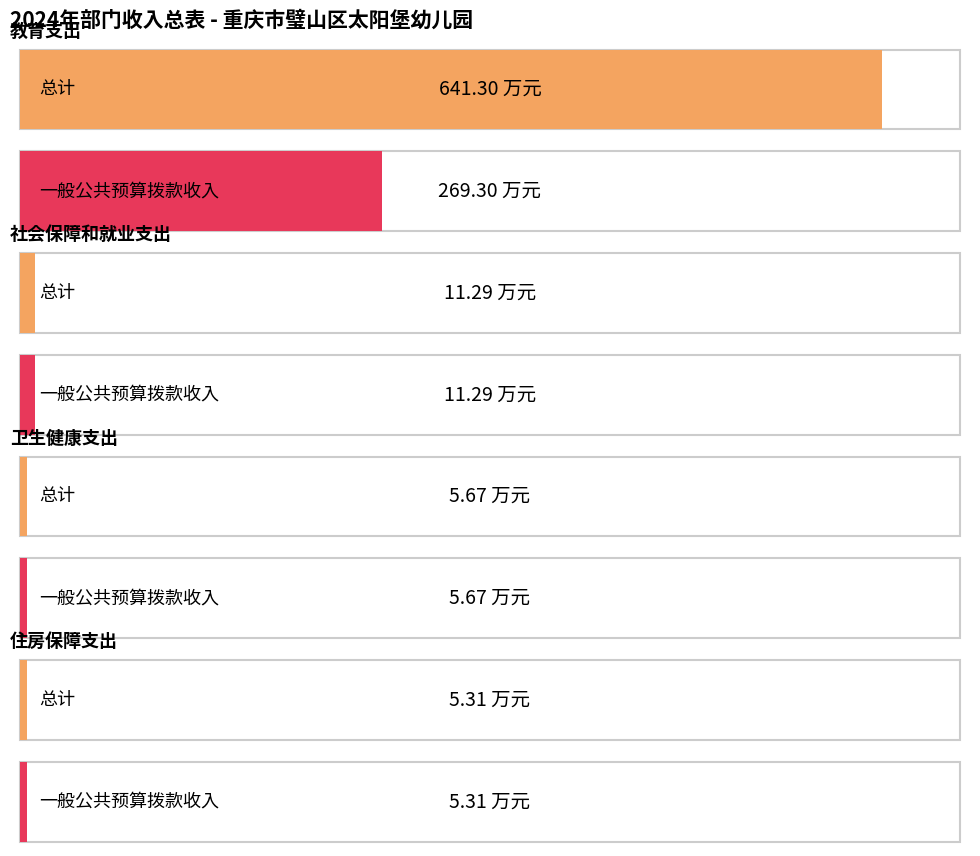

What is the total value across all series at 教育支出?

910.6